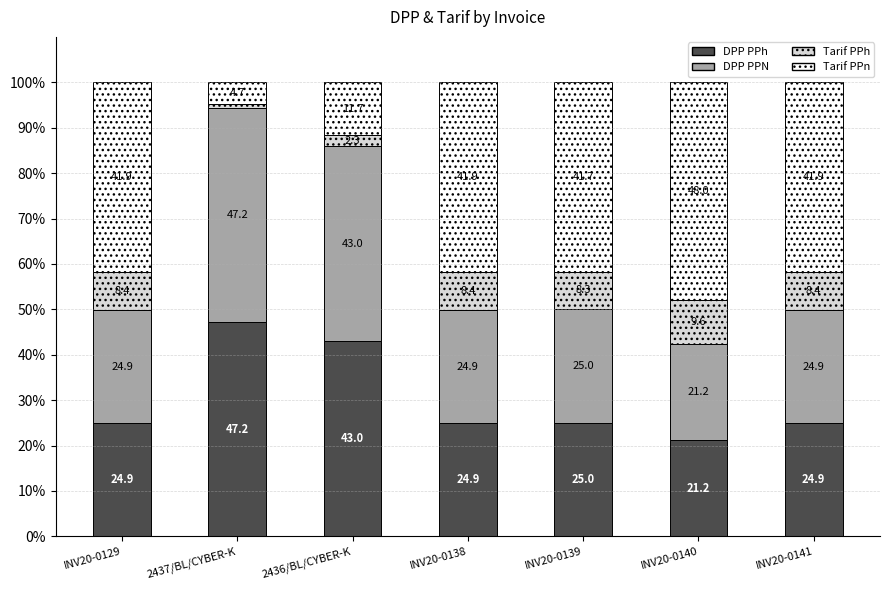

What is the total value across all series at INV20-0140?

100.0